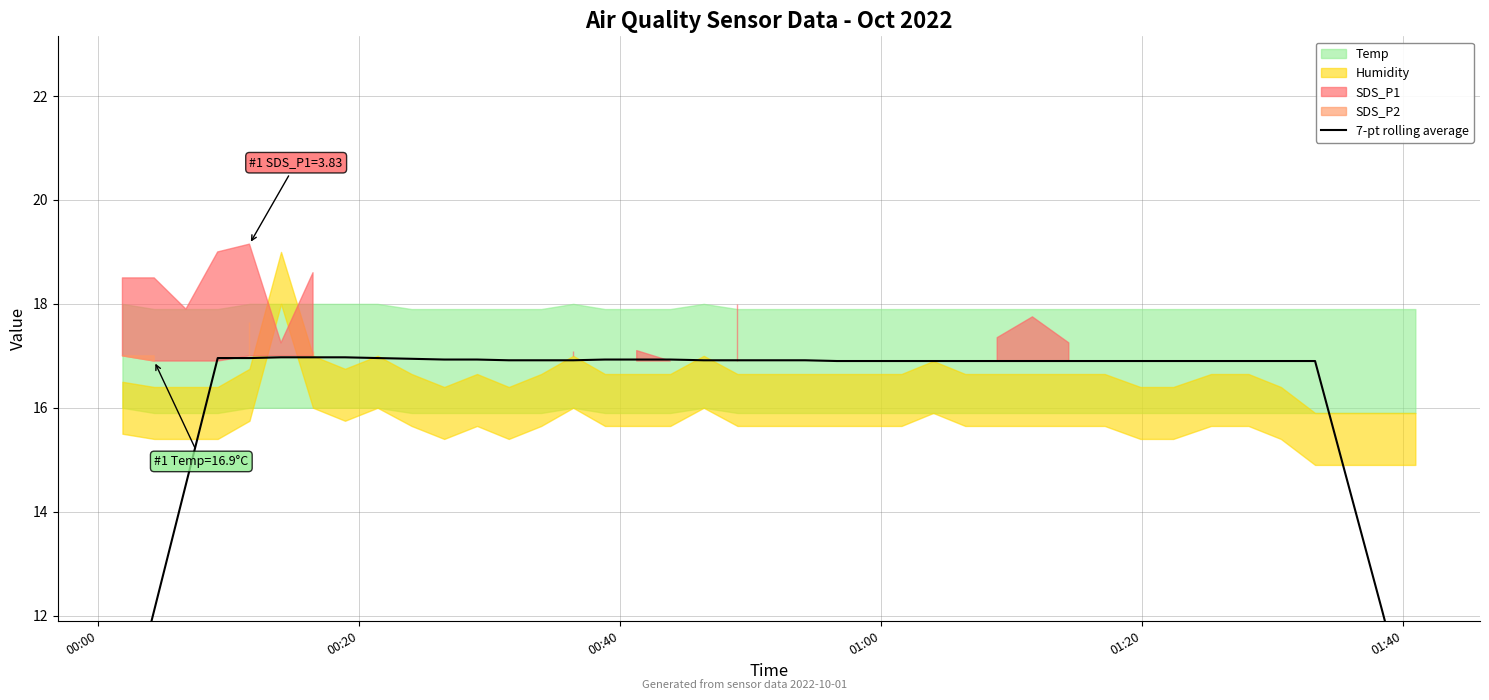

The value at 01:20 is 4.5. True or false?

False